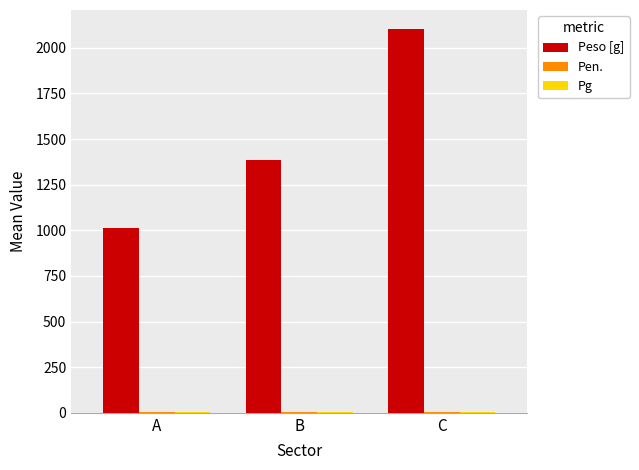

Between A and B, which series saw the biggest shift?

Peso [g]